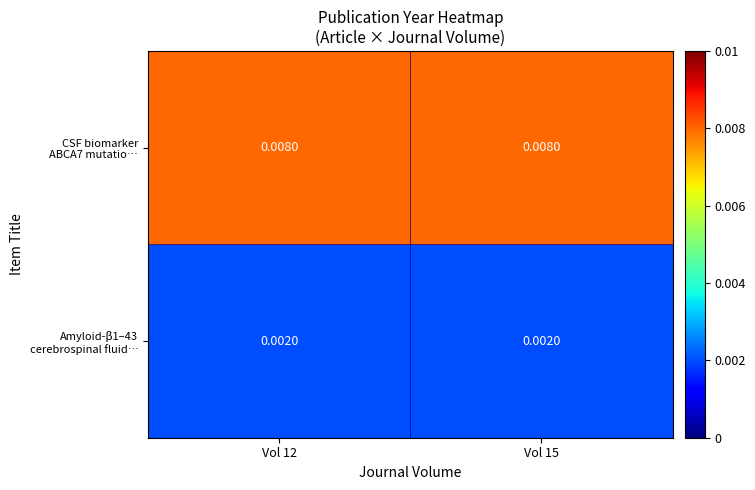

How many categories are shown in the chart?

2